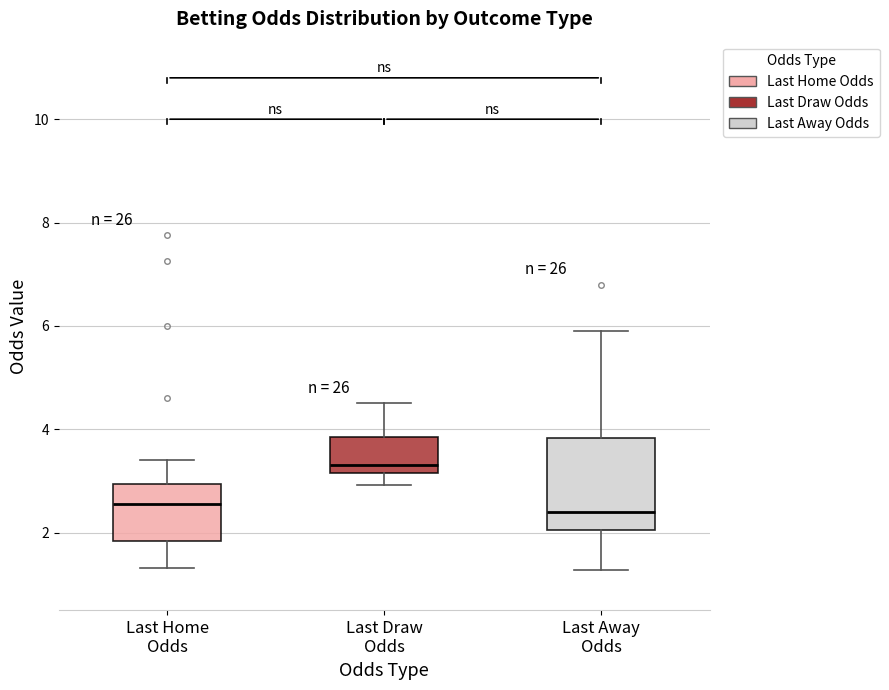

Comparing the boxes themselves (not the whiskers), which one is the tallest?

Last Away Odds